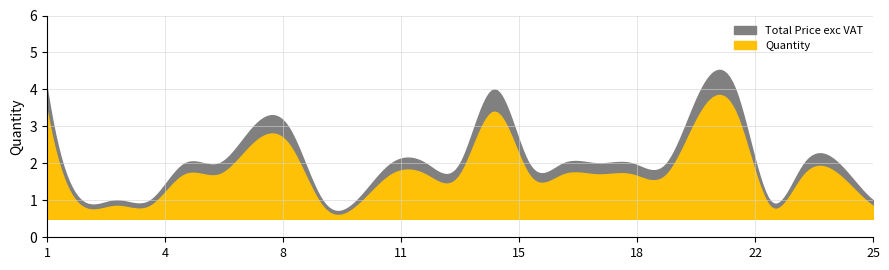

Which series has the largest range (max minus min)?

Quantity